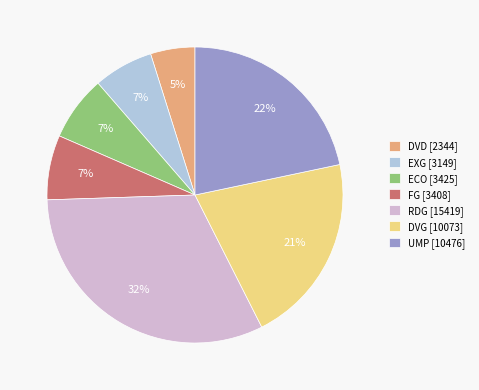

Is there a majority slice in this chart?

No